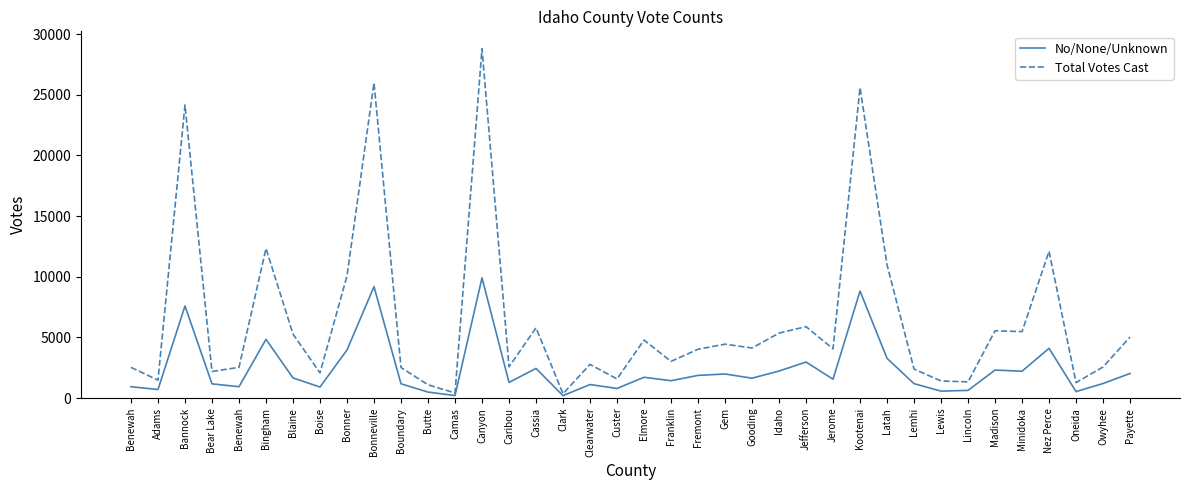

What are all the series names shown in the legend?

No/None/Unknown, Total Votes Cast